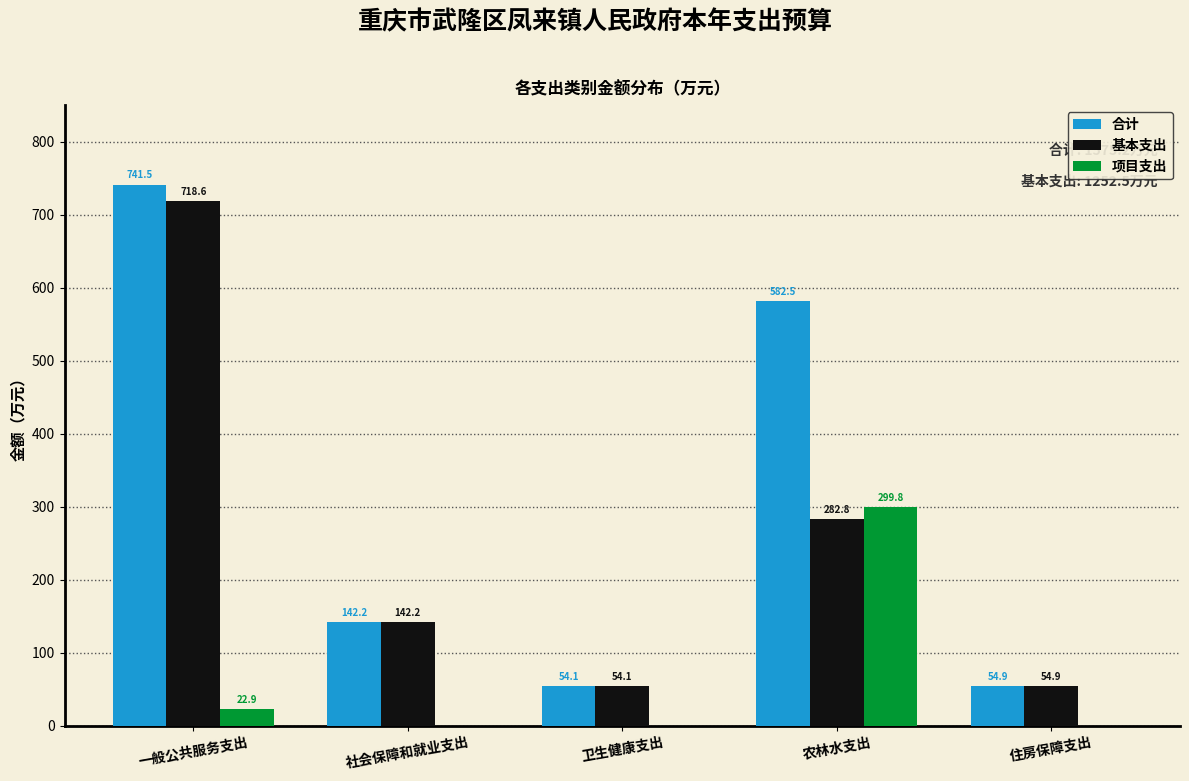

Is it true that 基本支出 equals 718.6 at 一般公共服务支出?

True